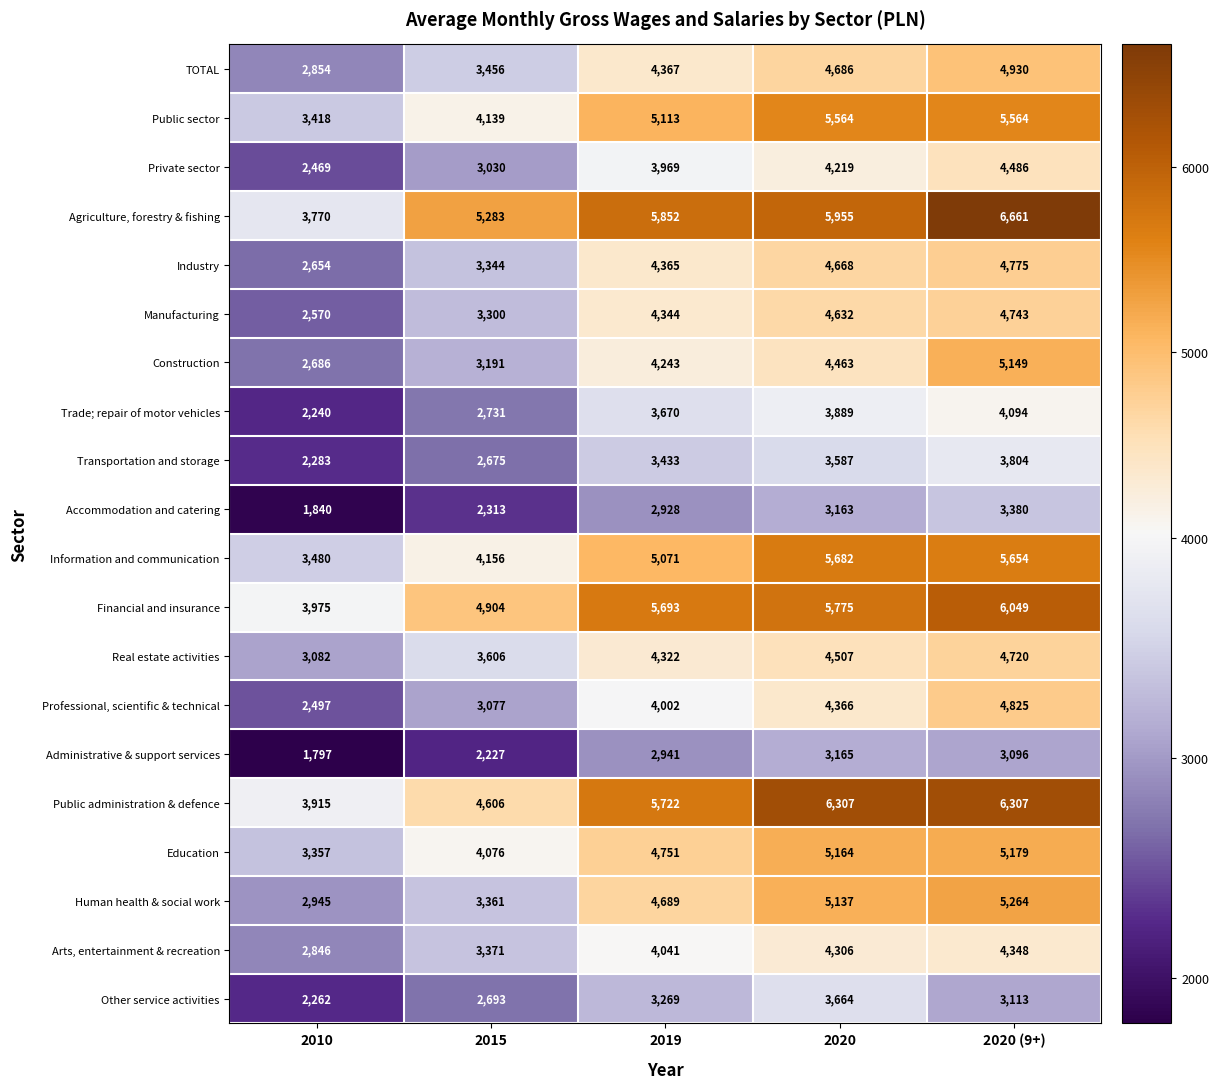

At how many categories does at least one series exceed 4990?

4